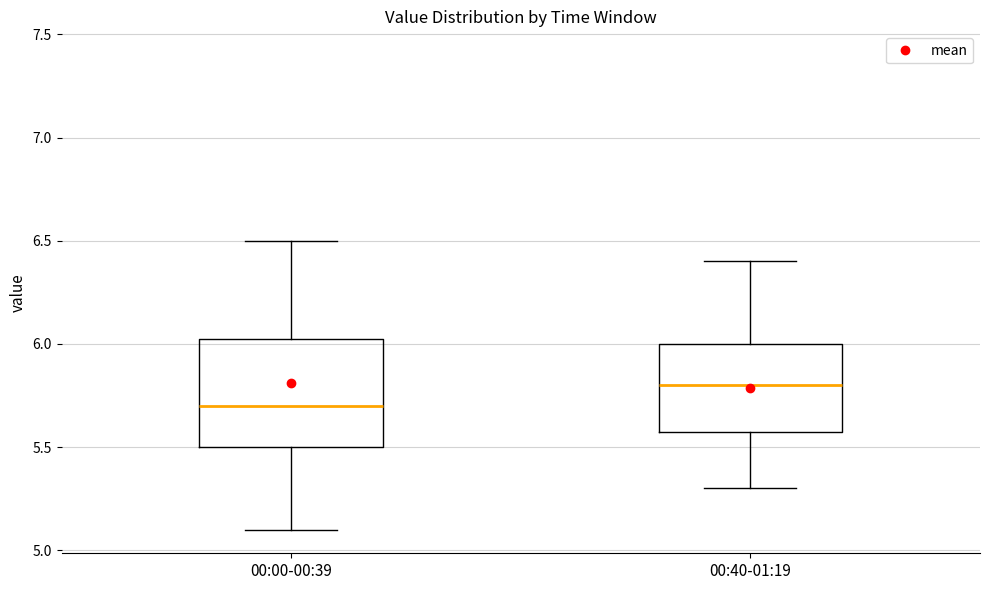

Comparing the boxes themselves (not the whiskers), which one is the tallest?

00:00-00:39